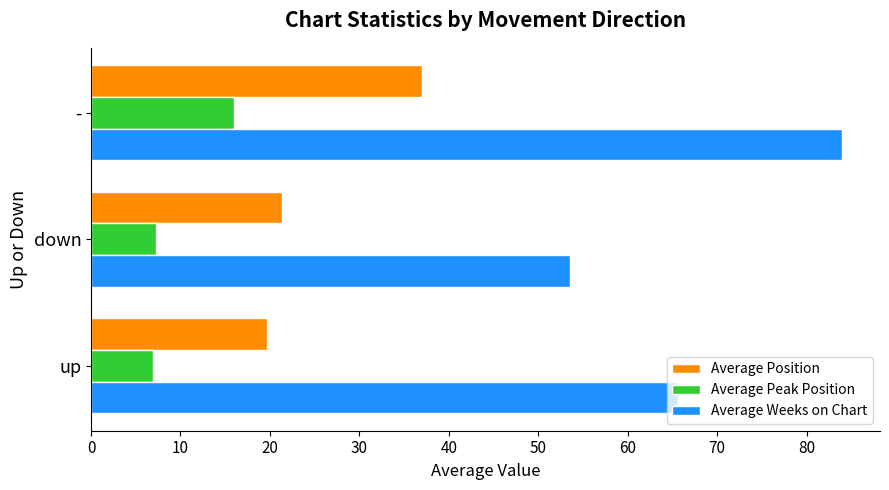

Which series has the largest total across all categories?

Average Weeks on Chart